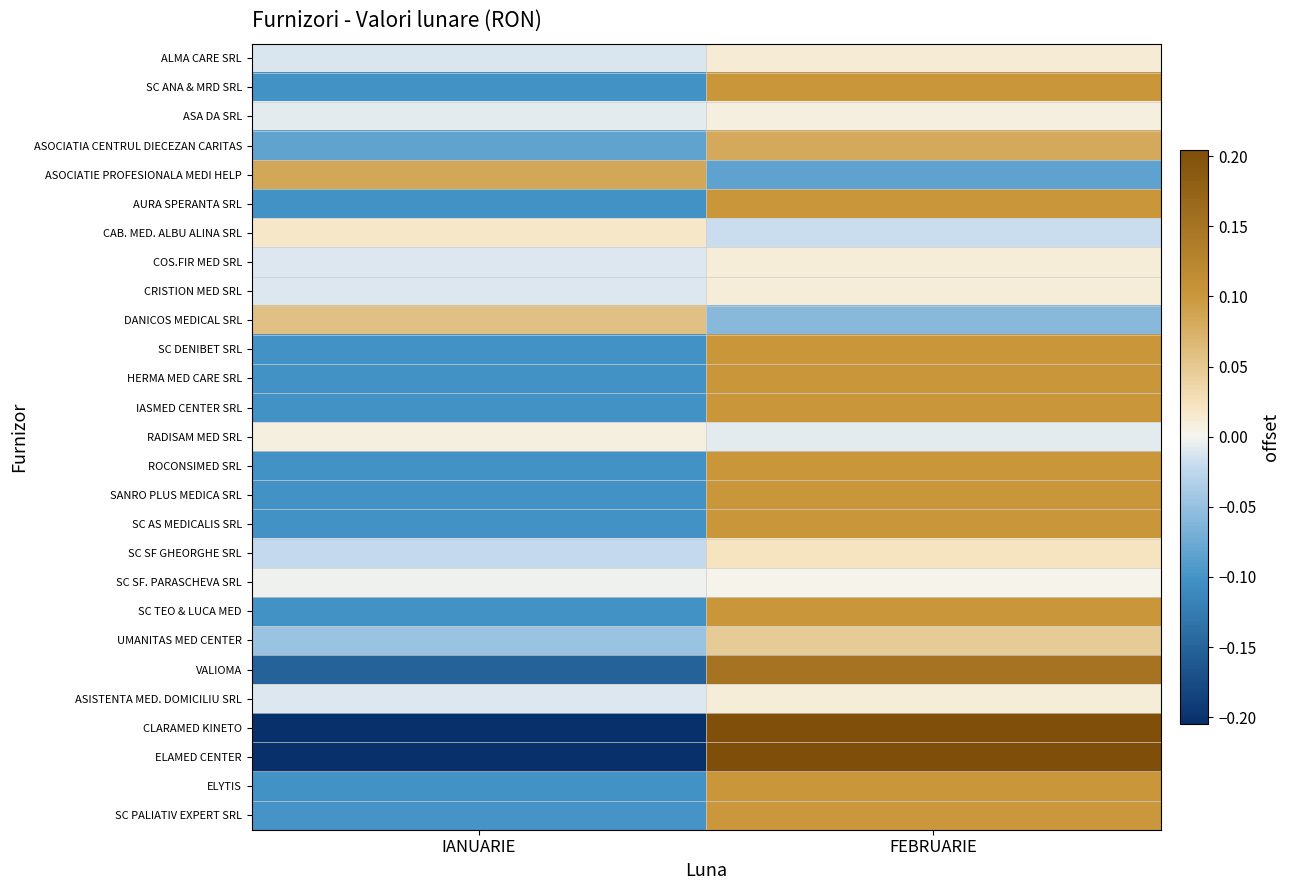

Between FEBRUARIE and IANUARIE, which is larger?

FEBRUARIE